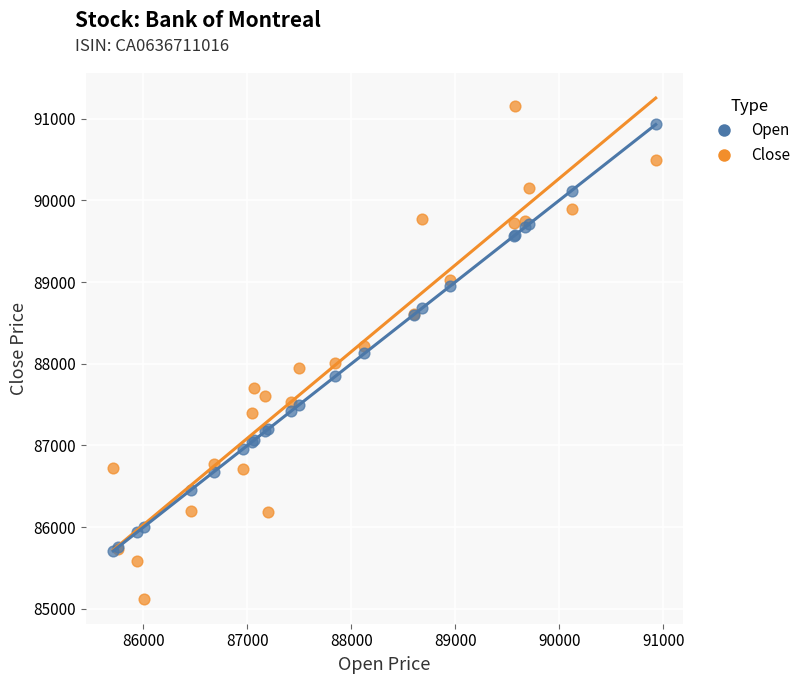

In the Open series, what Y value is closest to 88318?

88126